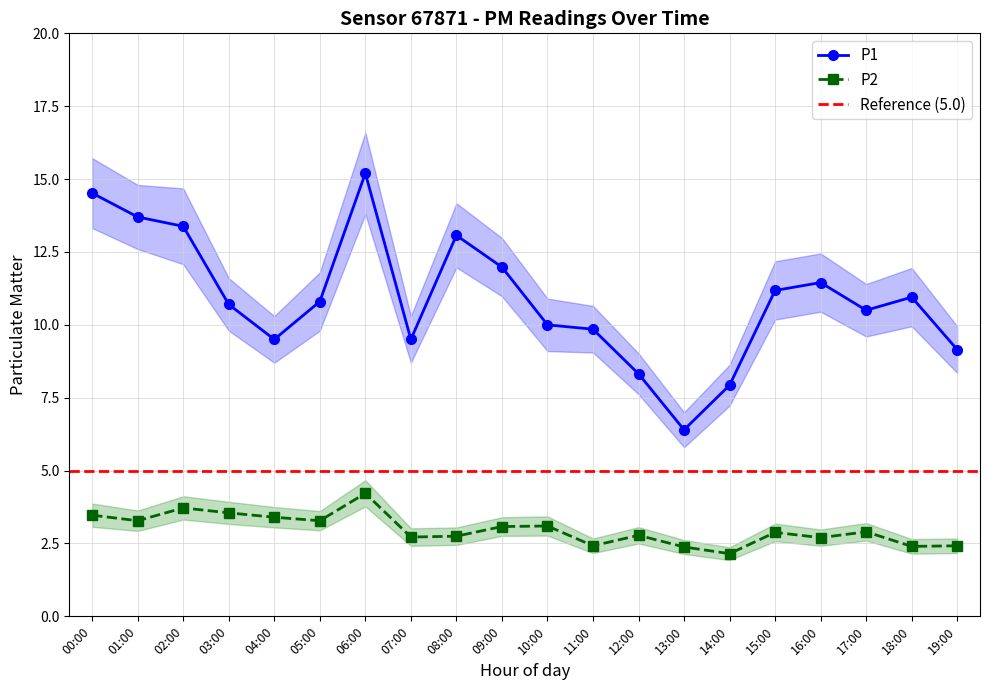

At which category does the chart reach its peak across all series?

06:00